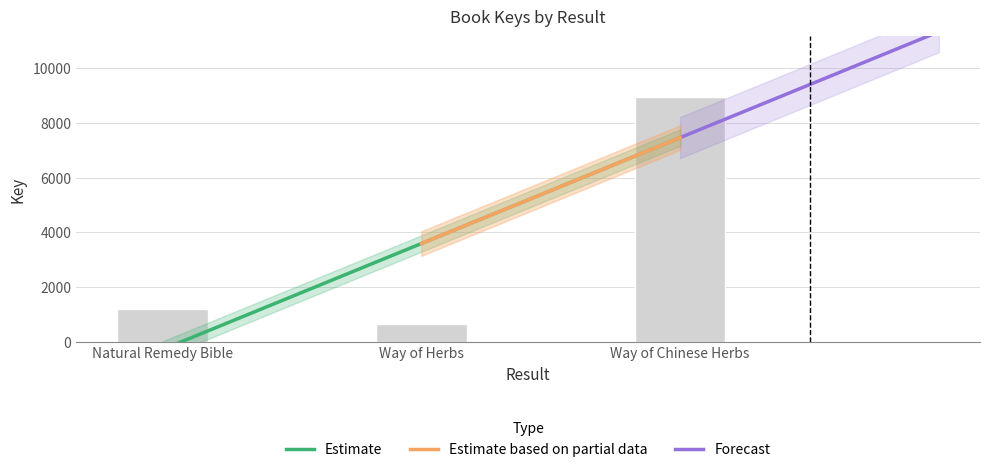

The value at Way of Chinese Herbs is 2178. True or false?

False